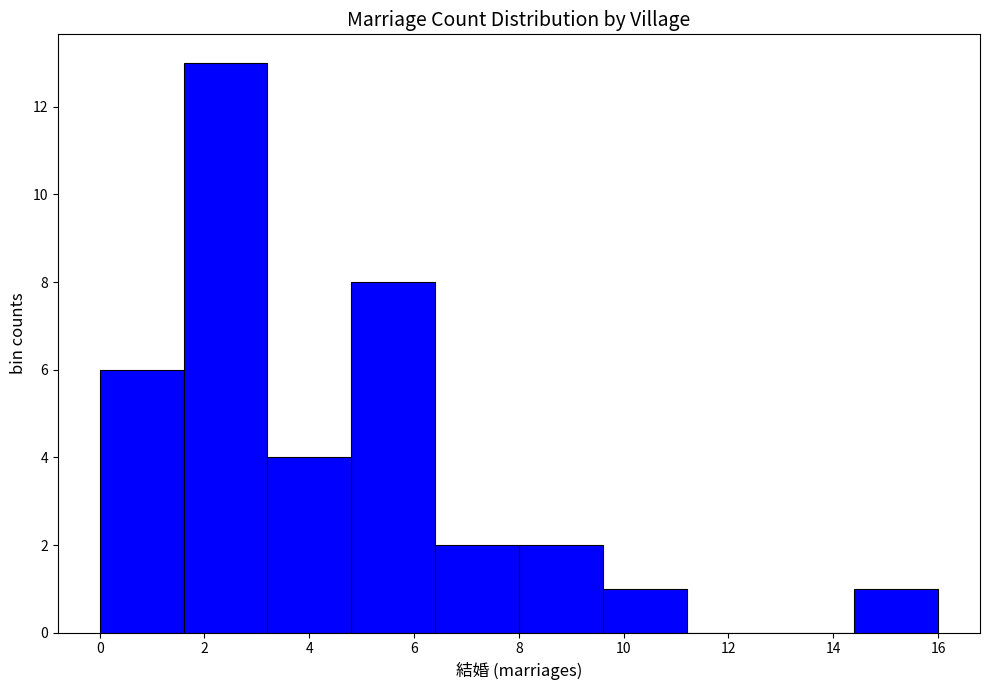

What is the height of the bar covering 0.0 to 1.6 on the x-axis? The values are not printed on the chart, so give them approximately, as read against the axis.

6